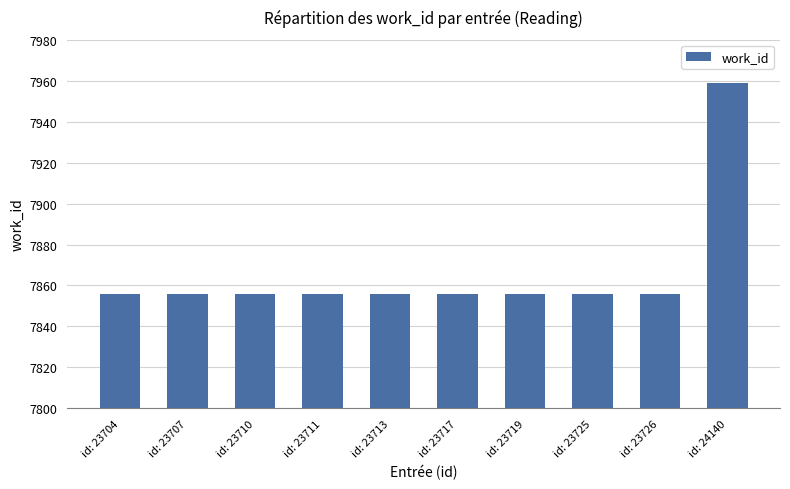

What is the greatest value displayed?

7959